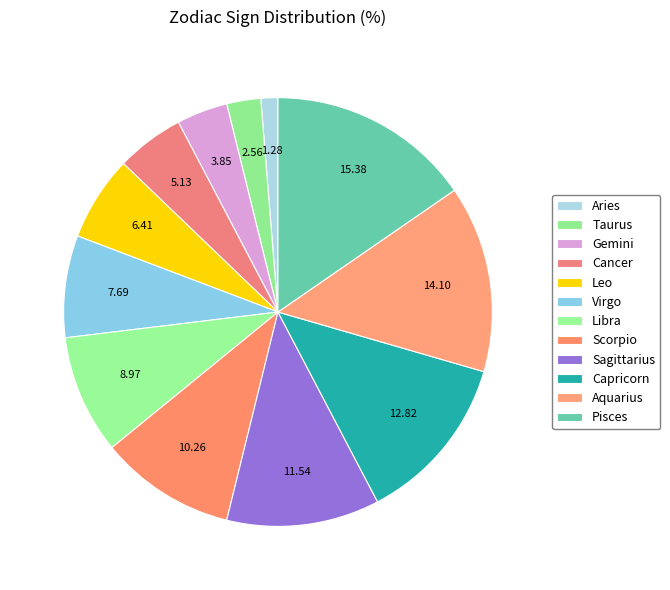

How many slices are in this pie chart?

12